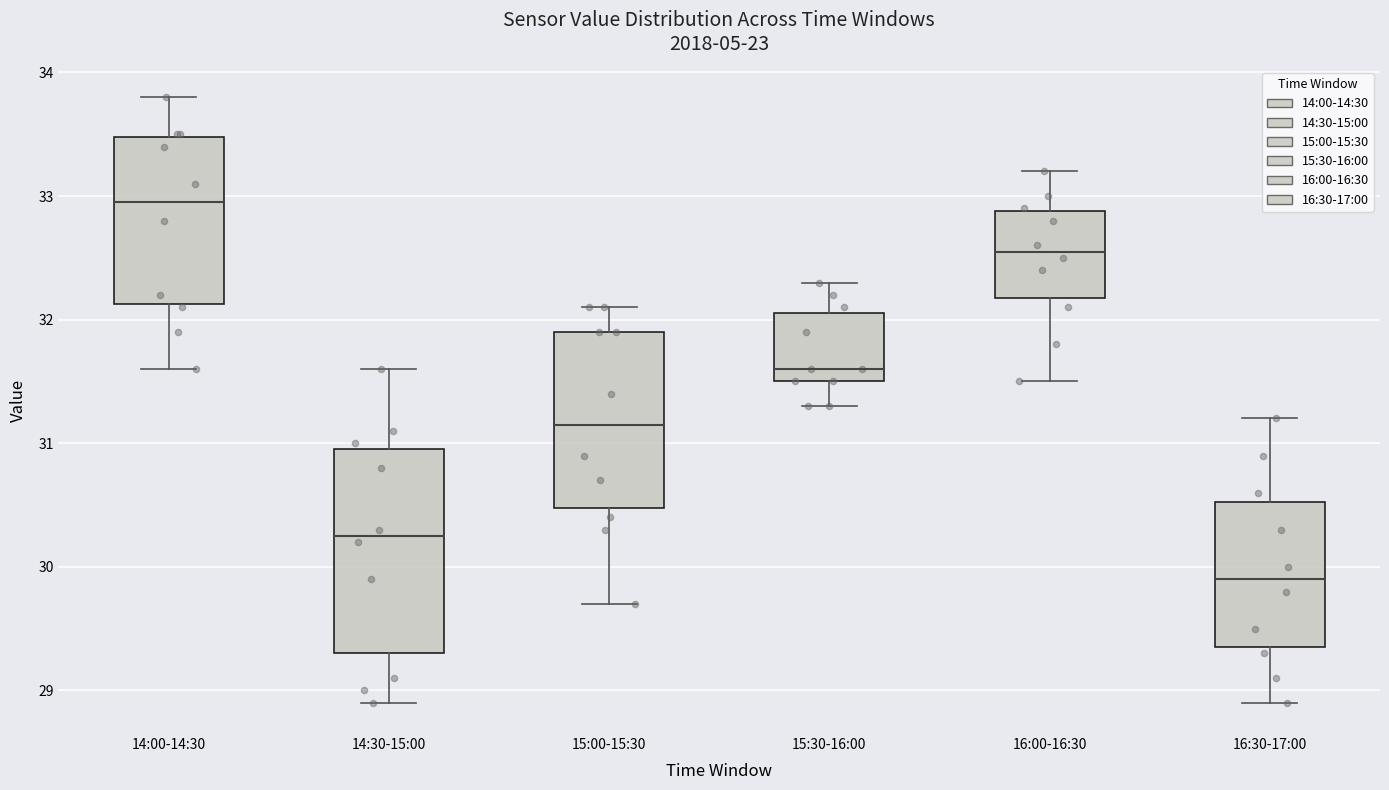

Reading left to right, transcribe this box plot: for each box, give where its median line is, the range the box spans, and where its two whiskers end, as read against the y-axis. The values are not printed on the chart, so give them approximately, as read against the axis.

14:00-14:30: median 33.0, box 32.1 to 33.5, whiskers 31.6 to 33.8
14:30-15:00: median 30.3, box 29.3 to 31.0, whiskers 28.9 to 31.6
15:00-15:30: median 31.2, box 30.5 to 31.9, whiskers 29.7 to 32.1
15:30-16:00: median 31.6, box 31.5 to 32.1, whiskers 31.3 to 32.3
16:00-16:30: median 32.6, box 32.2 to 32.9, whiskers 31.5 to 33.2
16:30-17:00: median 29.9, box 29.4 to 30.5, whiskers 28.9 to 31.2